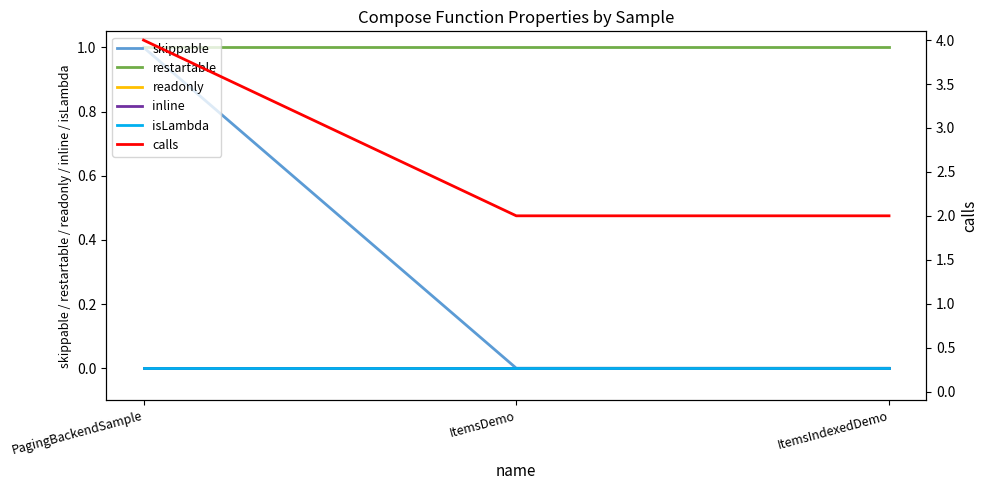

How many lines are shown in the chart?

6